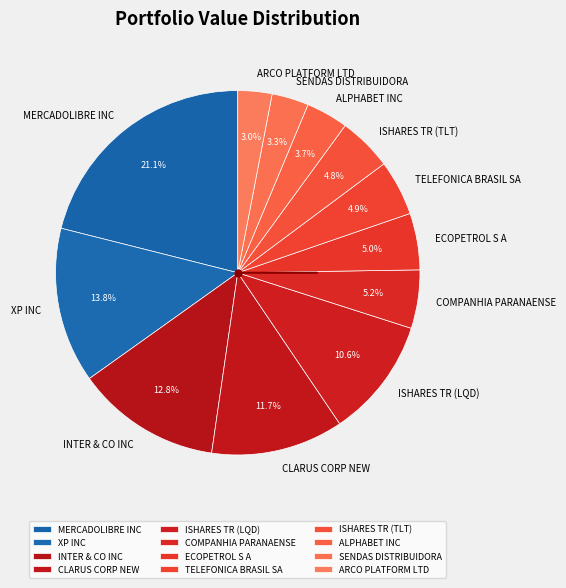

Is ARCO PLATFORM LTD the majority of the pie?

No